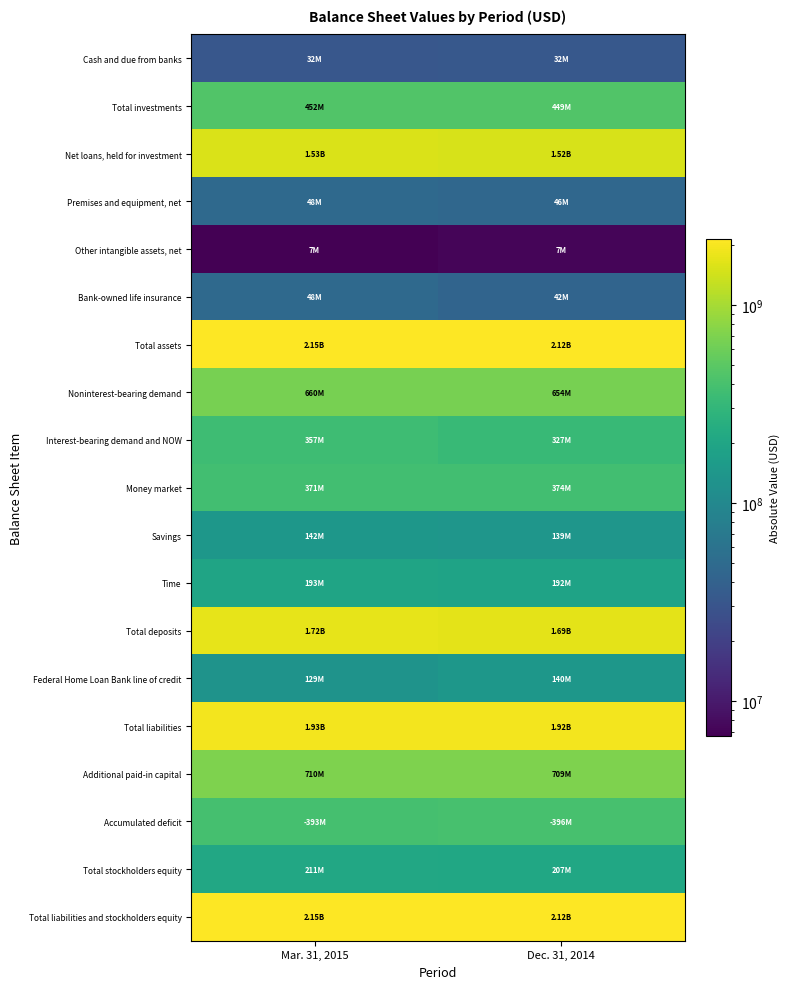

Reading left to right, list all the values displayed in this chart.

Cash and due from banks: Mar. 31, 2015=31649000	Dec. 31, 2014=32441000
Total investments: Mar. 31, 2015=452271000	Dec. 31, 2014=449482000
Net loans, held for investment: Mar. 31, 2015=1531954000	Dec. 31, 2014=1518944000
Premises and equipment, net: Mar. 31, 2015=48400000	Dec. 31, 2014=45937000
Other intangible assets, net: Mar. 31, 2015=6659000	Dec. 31, 2014=7154000
Bank-owned life insurance: Mar. 31, 2015=47795000	Dec. 31, 2014=42456000
Total assets: Mar. 31, 2015=2145452000	Dec. 31, 2014=2124778000
Noninterest-bearing demand: Mar. 31, 2015=659765000	Dec. 31, 2014=654051000
Interest-bearing demand and NOW: Mar. 31, 2015=356573000	Dec. 31, 2014=326748000
Money market: Mar. 31, 2015=370705000	Dec. 31, 2014=374063000
Savings: Mar. 31, 2015=141948000	Dec. 31, 2014=138588000
Time: Mar. 31, 2015=192890000	Dec. 31, 2014=191874000
Total deposits: Mar. 31, 2015=1721881000	Dec. 31, 2014=1685324000
Federal Home Loan Bank line of credit: Mar. 31, 2015=128600000	Dec. 31, 2014=140300000
Total liabilities: Mar. 31, 2015=1934315000	Dec. 31, 2014=1917839000
Additional paid-in capital: Mar. 31, 2015=710217000	Dec. 31, 2014=709341000
Accumulated deficit: Mar. 31, 2015=393193000	Dec. 31, 2014=396172000
Total stockholders equity: Mar. 31, 2015=211137000	Dec. 31, 2014=206939000
Total liabilities and stockholders equity: Mar. 31, 2015=2145452000	Dec. 31, 2014=2124778000